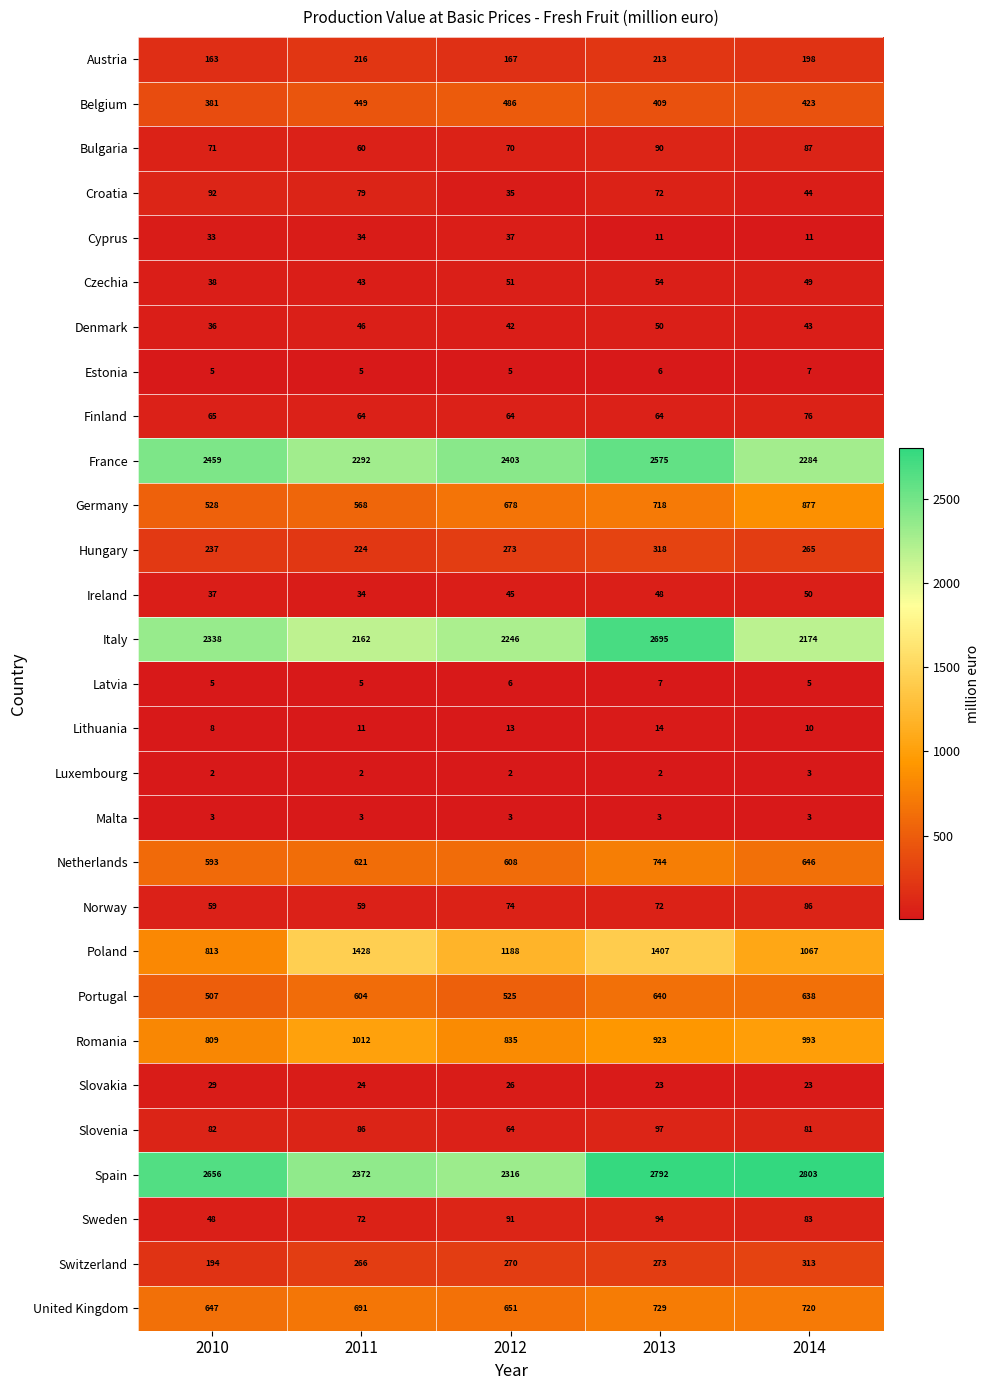

What is the spread (max minus min) of values at 2013?

2790